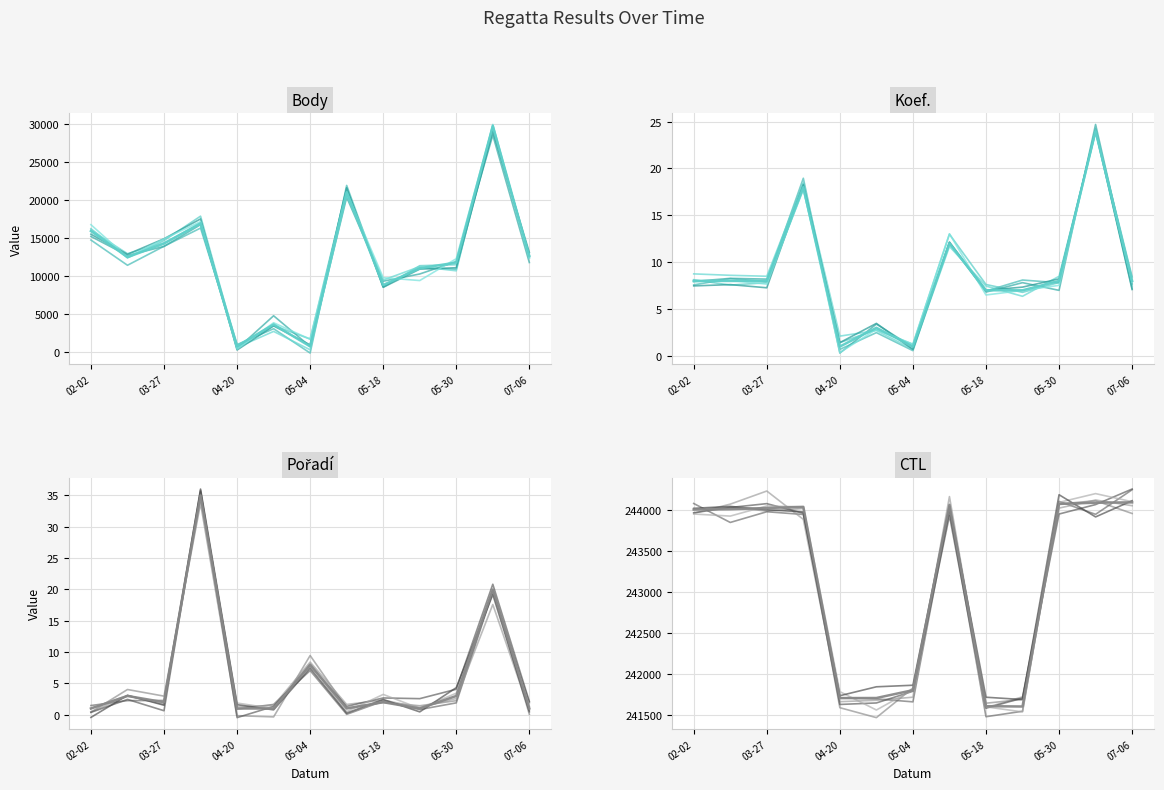

At which label does Koef. reach its minimum?

04-20